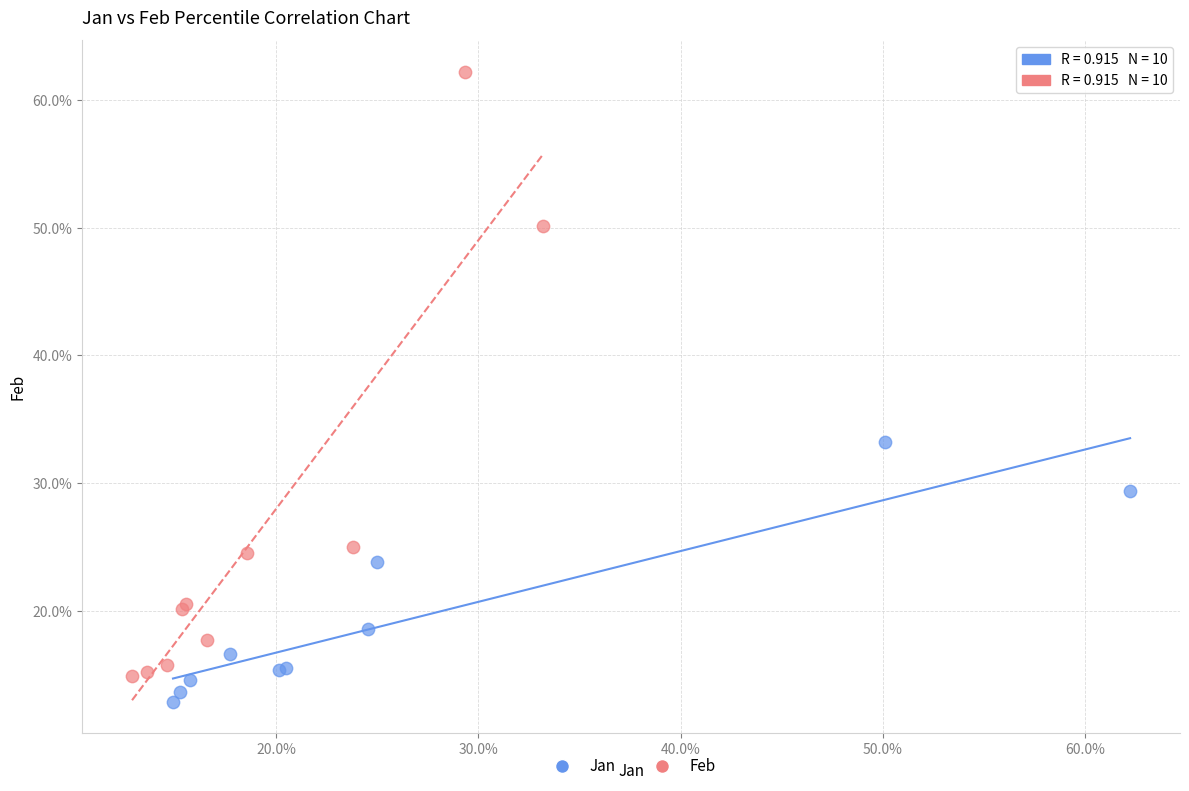

Which series contains the lowest Y value?

Jan